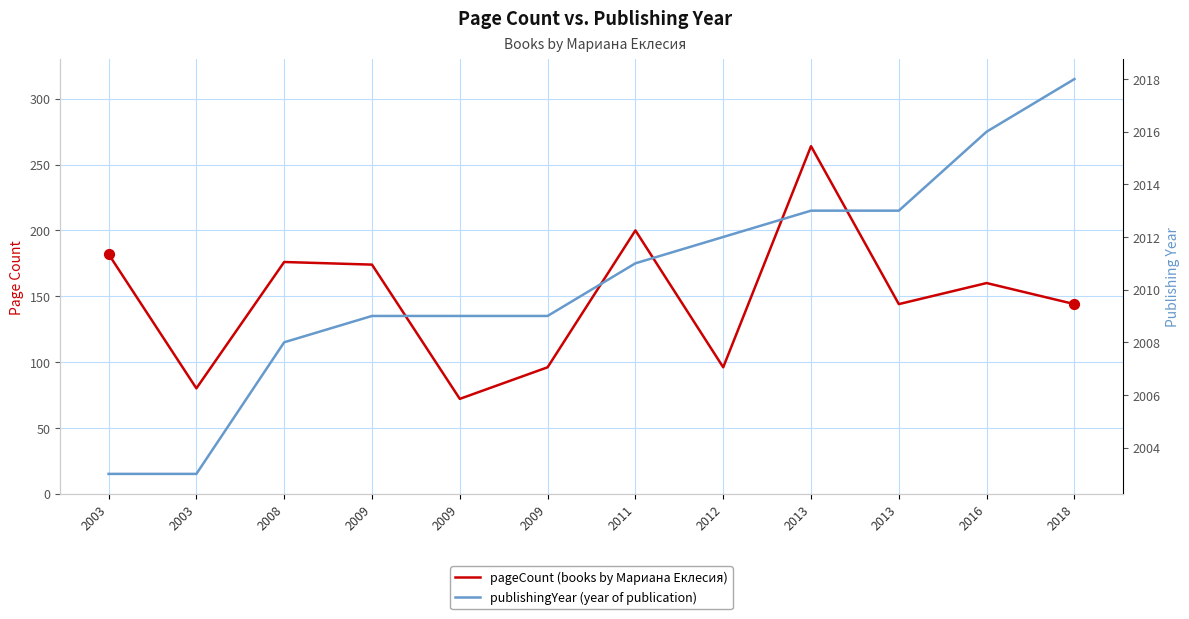

Which series contains the highest Y value?

publishingYear